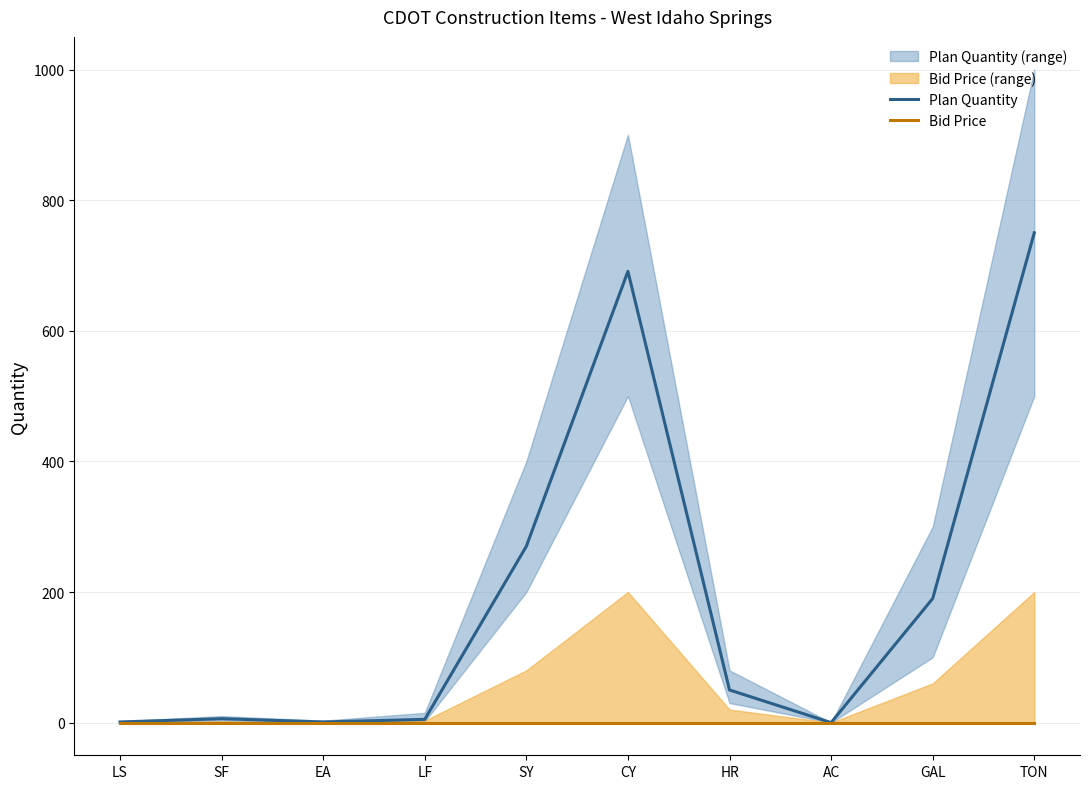

At how many categories does at least one series exceed 609?

2